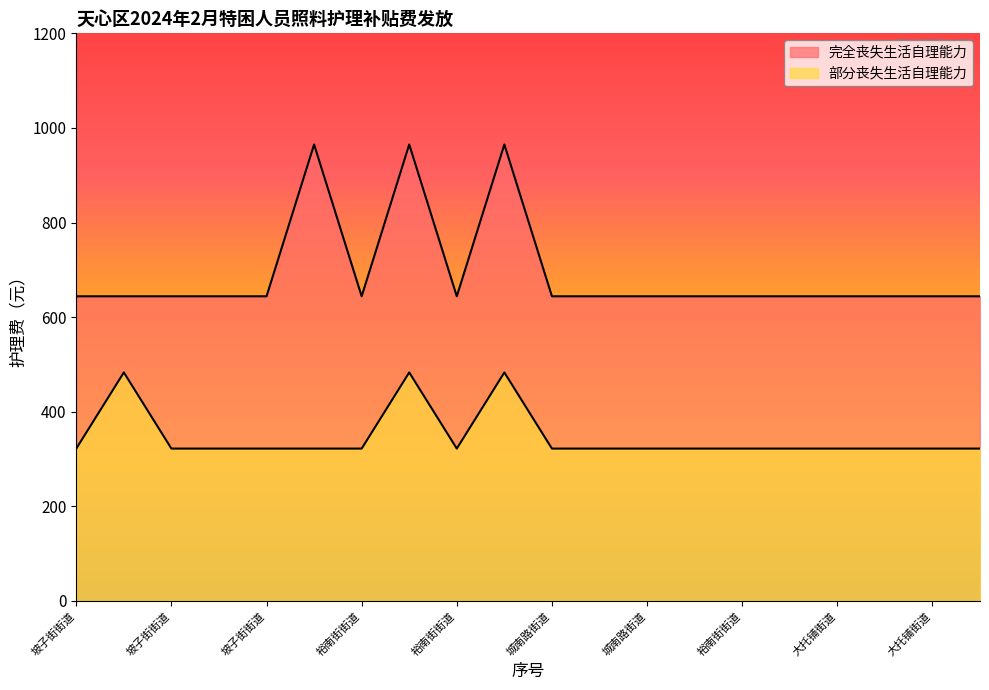

What is the average value of the 部分丧失生活自理能力 series?

346